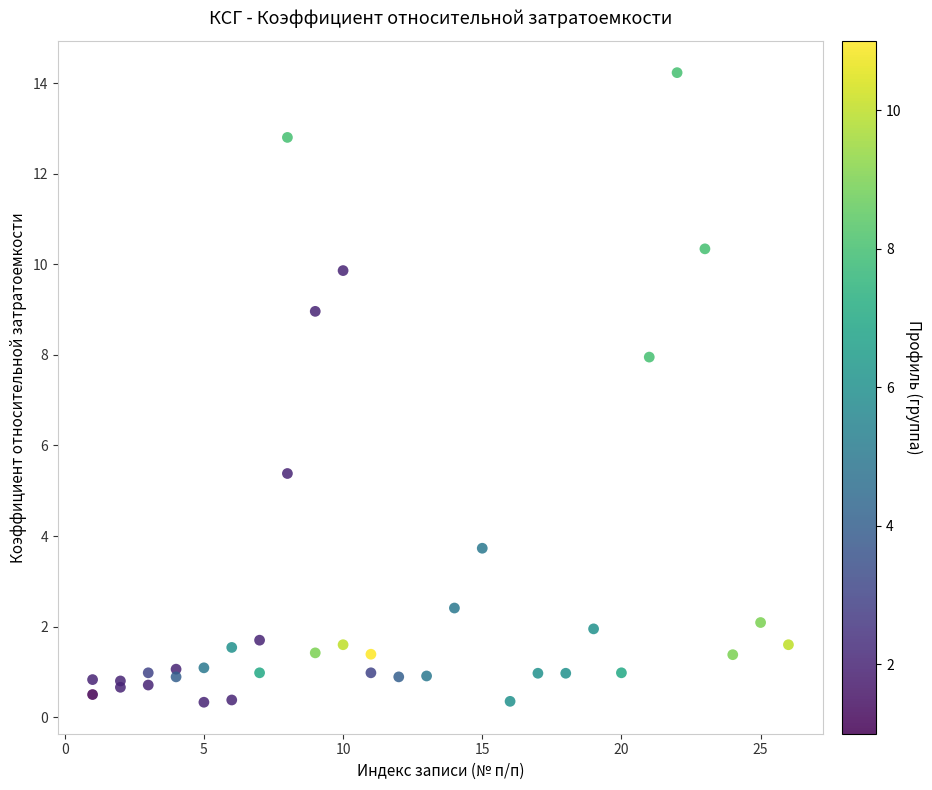

What Y value in the scatter plot is closest to 7?

8.0